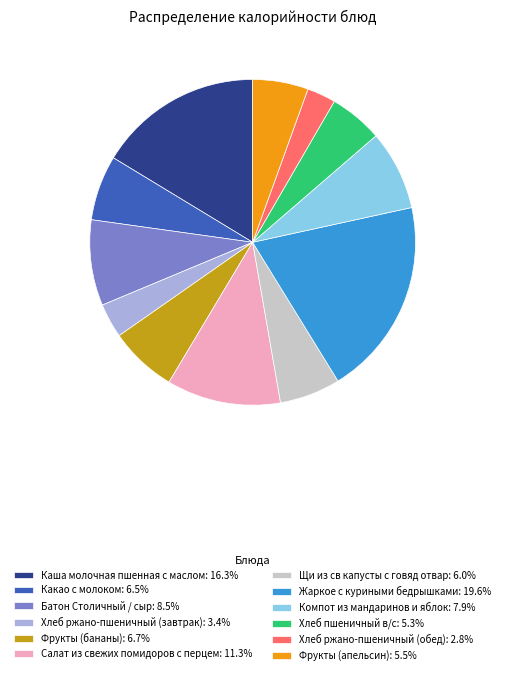

Is the sum of Фрукты (апельсин): 5.5% and Хлеб ржано-пшеничный (завтрак): 3.4% greater than half?

No